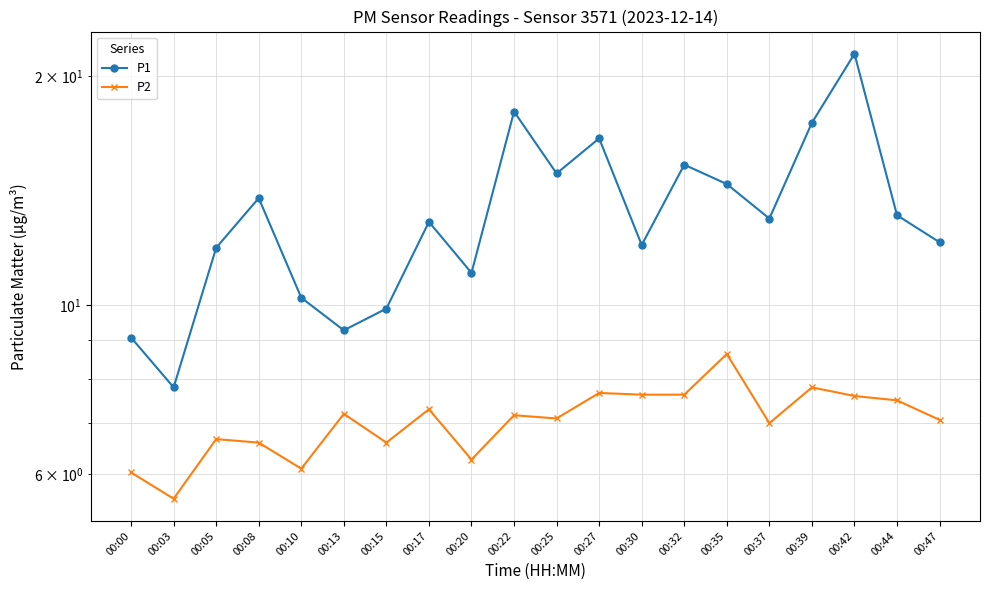

What are all the series names shown in the legend?

P1, P2